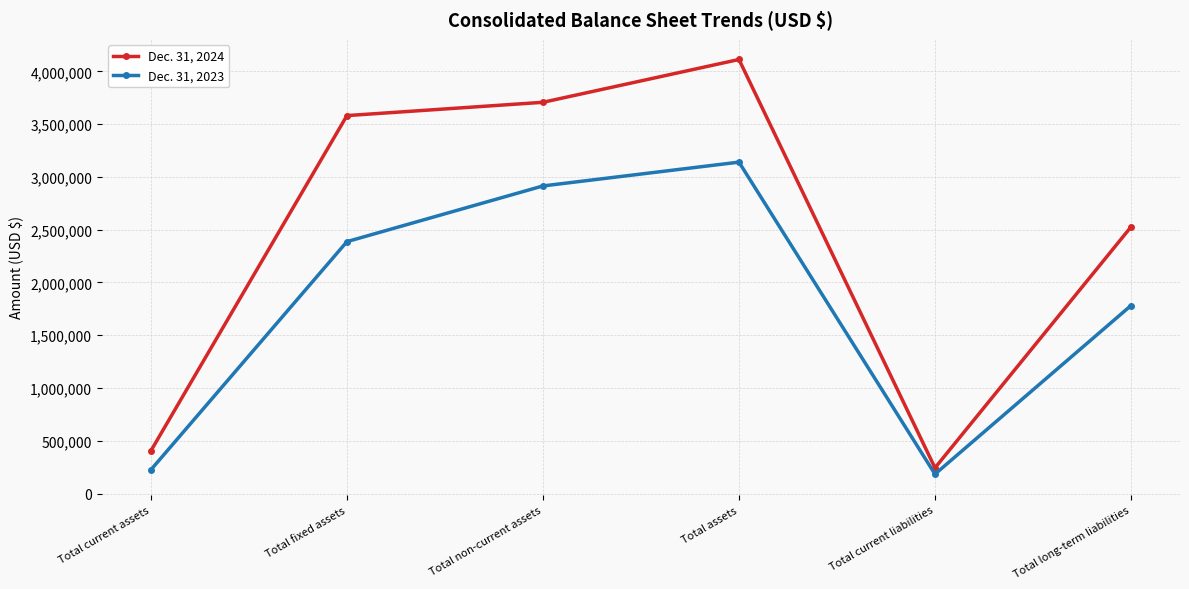

Which series changed the most between Total current assets and Total non-current assets?

Dec. 31, 2024